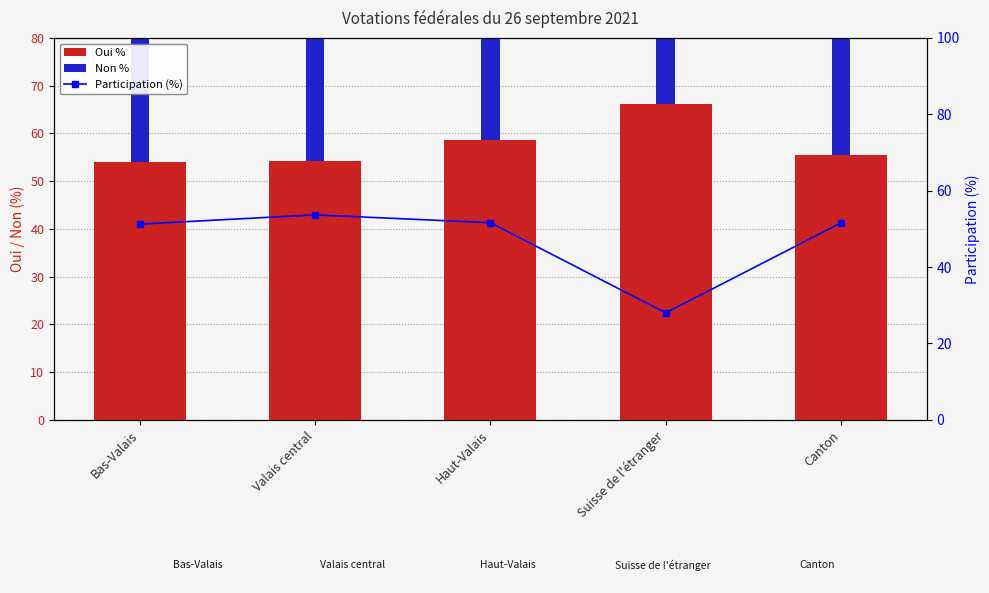

The value of Participation (%) at Valais central is 53.7. True or false?

True